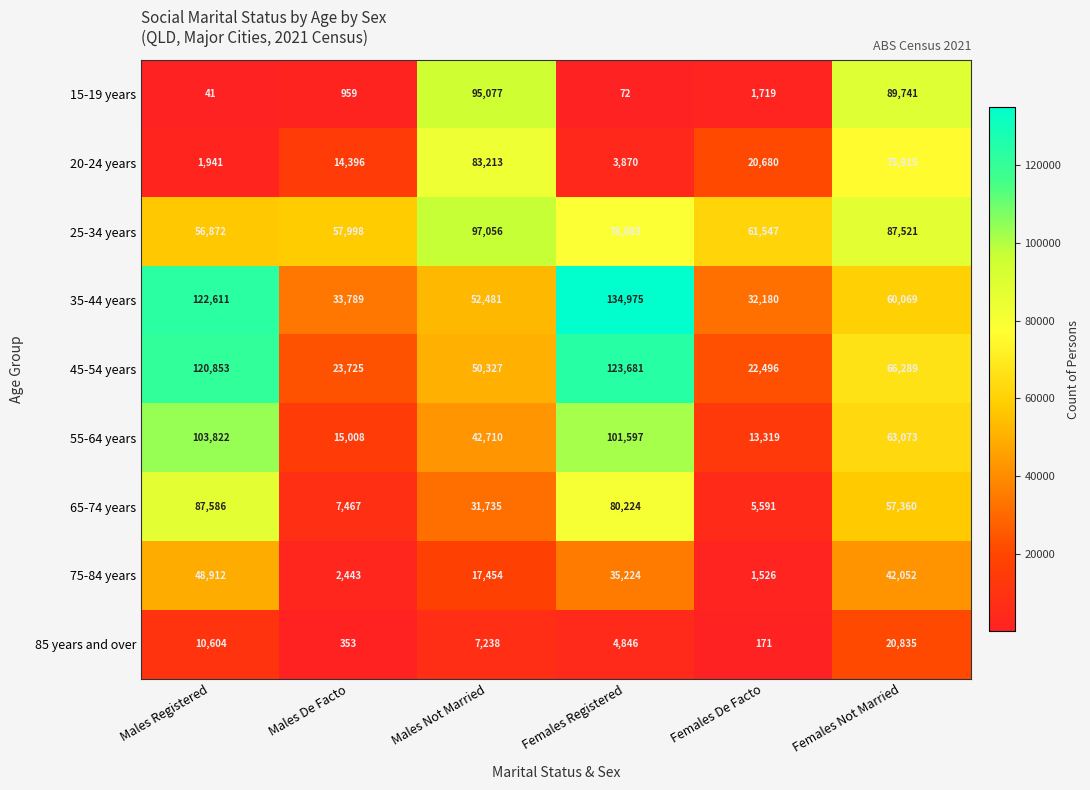

What is the difference between the 20-24 years values at Females Not Married and Males De Facto?

61519